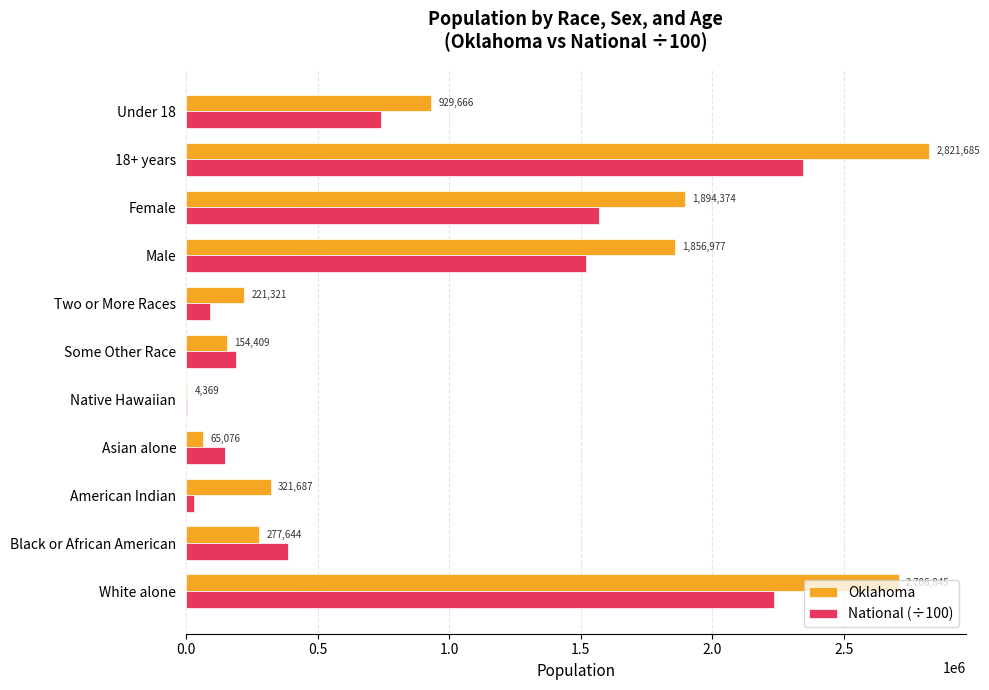

Count the number of data series in this chart.

2